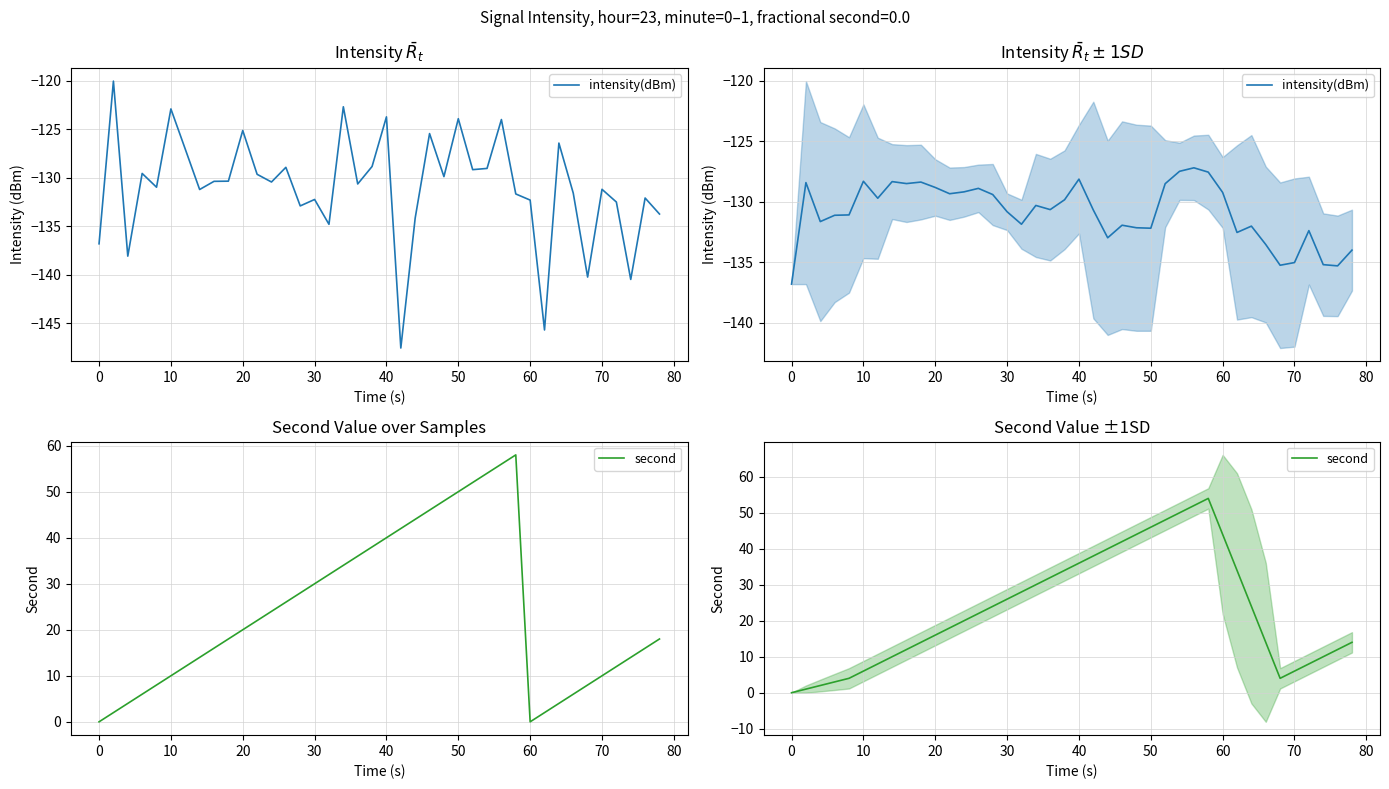

True or false: intensity(dBm) and second cross at least once.

False